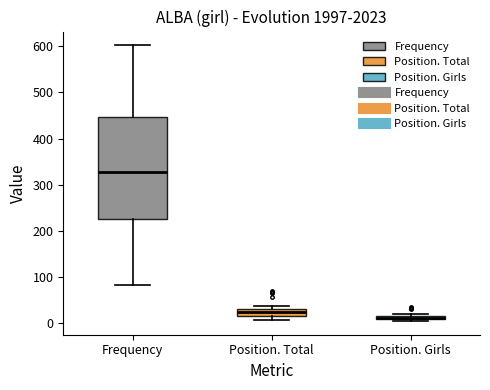

Where is the lower edge of the box for Position. Girls on the y-axis? The values are not printed on the chart, so give them approximately, as read against the axis.

10